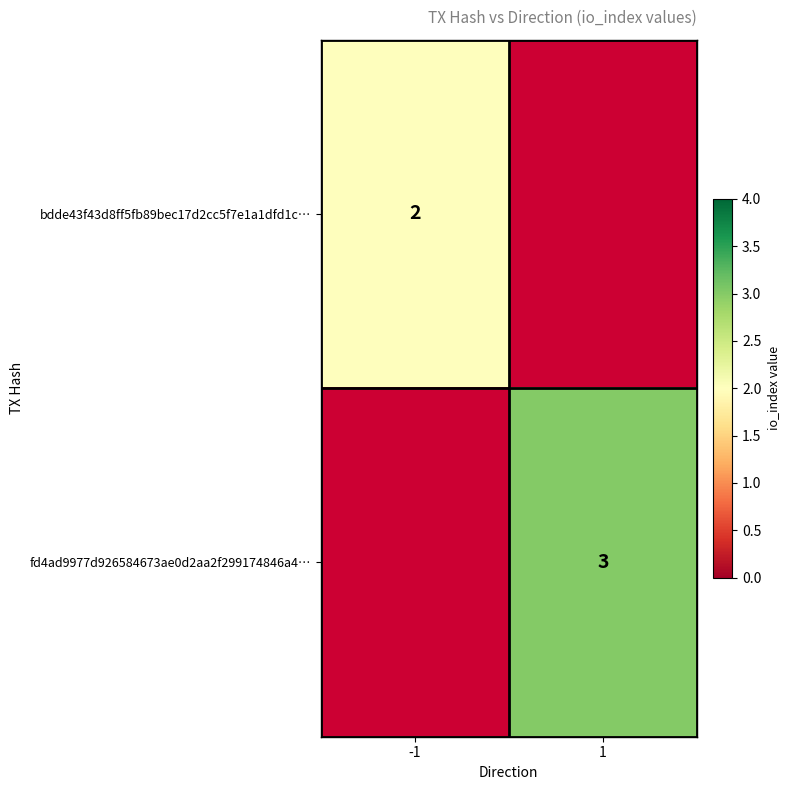

Count the number of categories in the chart.

2